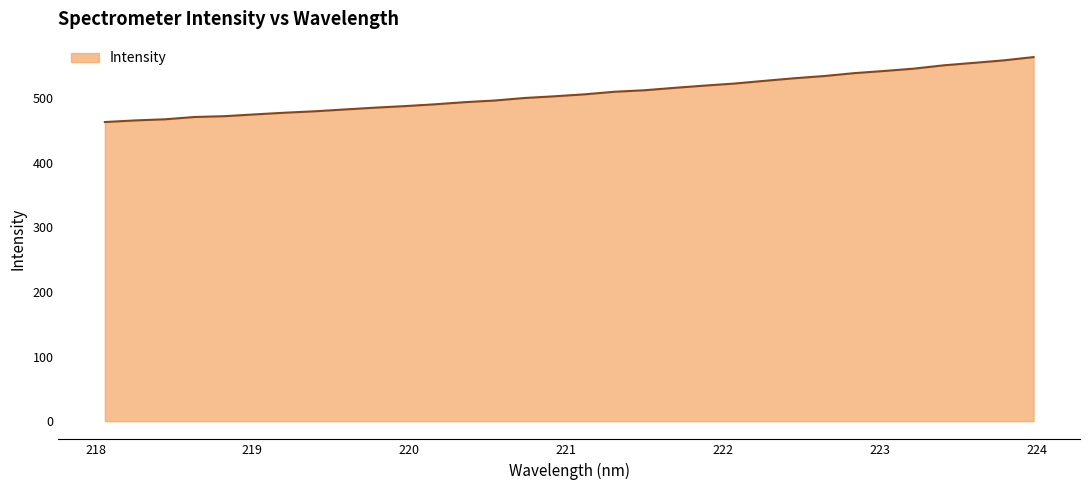

What is the maximum value shown in the chart?

563.1